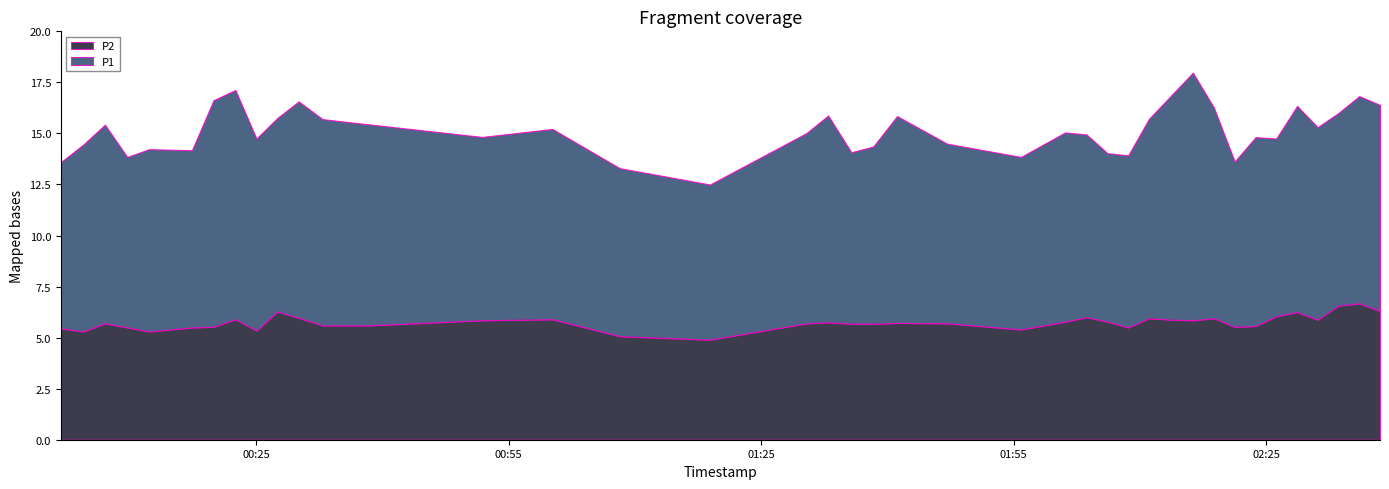

Is the value of P2 at 2022-09-03T01:30:22 greater than the value of P1 at 2022-09-03T02:11:04?

No